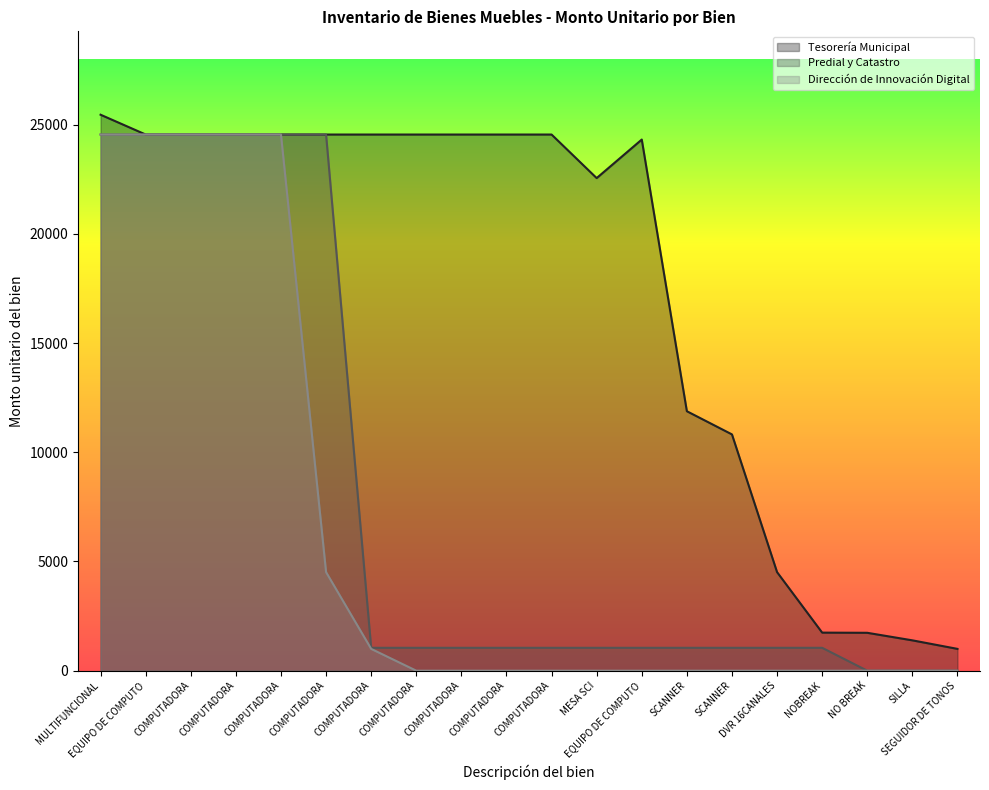

List the series in order of their peak value, highest first.

Tesorería Municipal, Predial y Catastro, Dirección de Innovación Digital